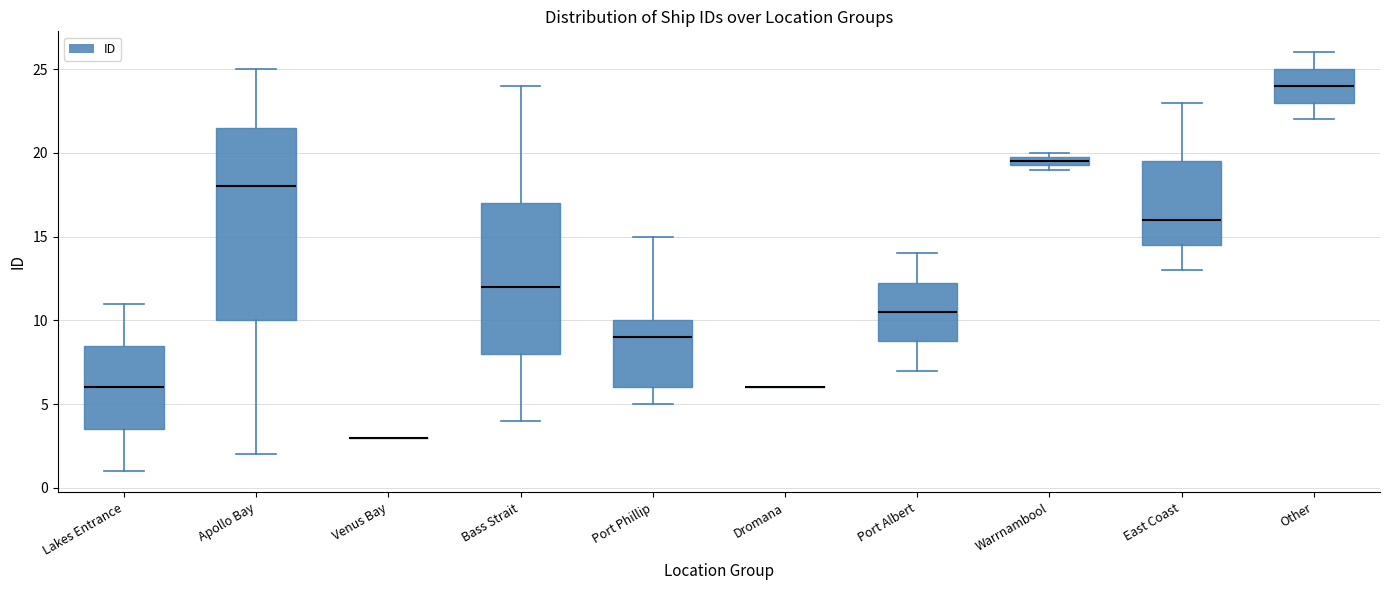

Which box is the tallest, from its lower edge to its upper edge?

Apollo Bay